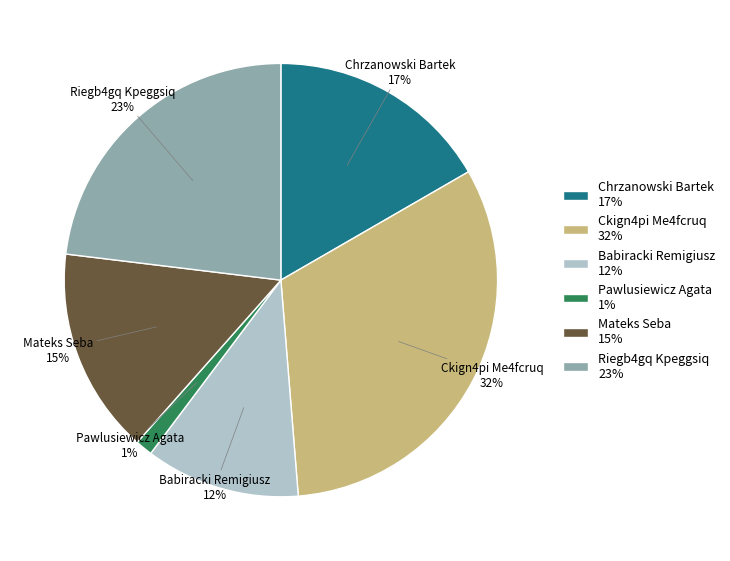

The Pawlusiewicz Agata 1% slice represents 11% of the pie. True or false?

False